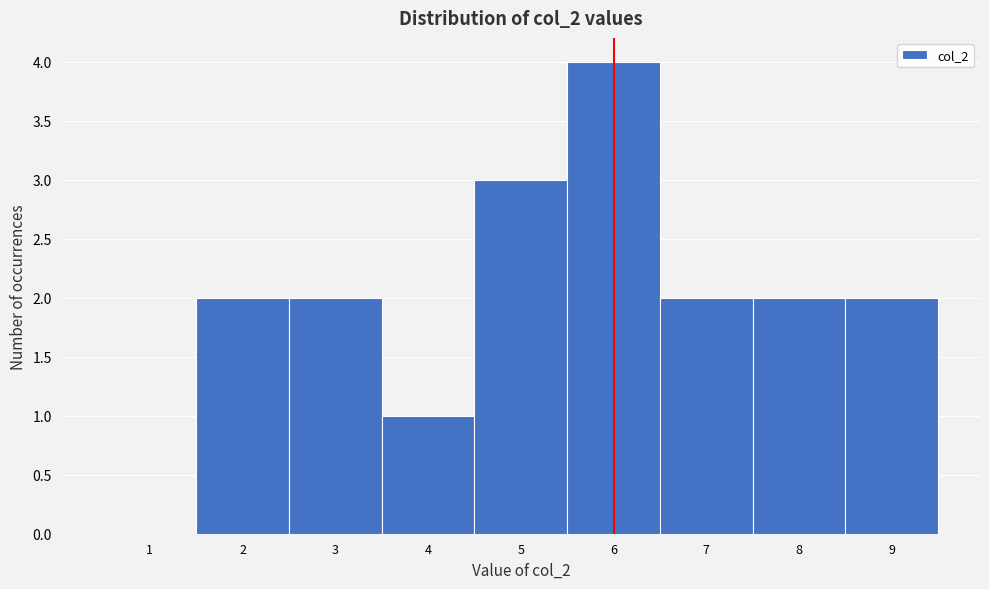

Which range on the x-axis has the tallest bar?

5.5 to 6.5